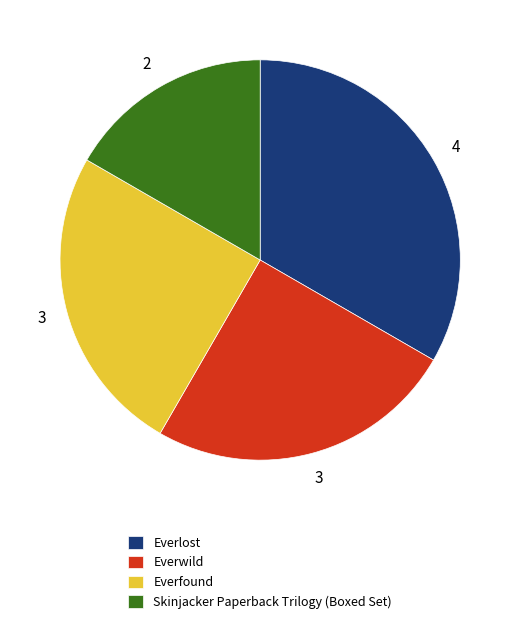

Does Everlost represent more than half of the total?

No